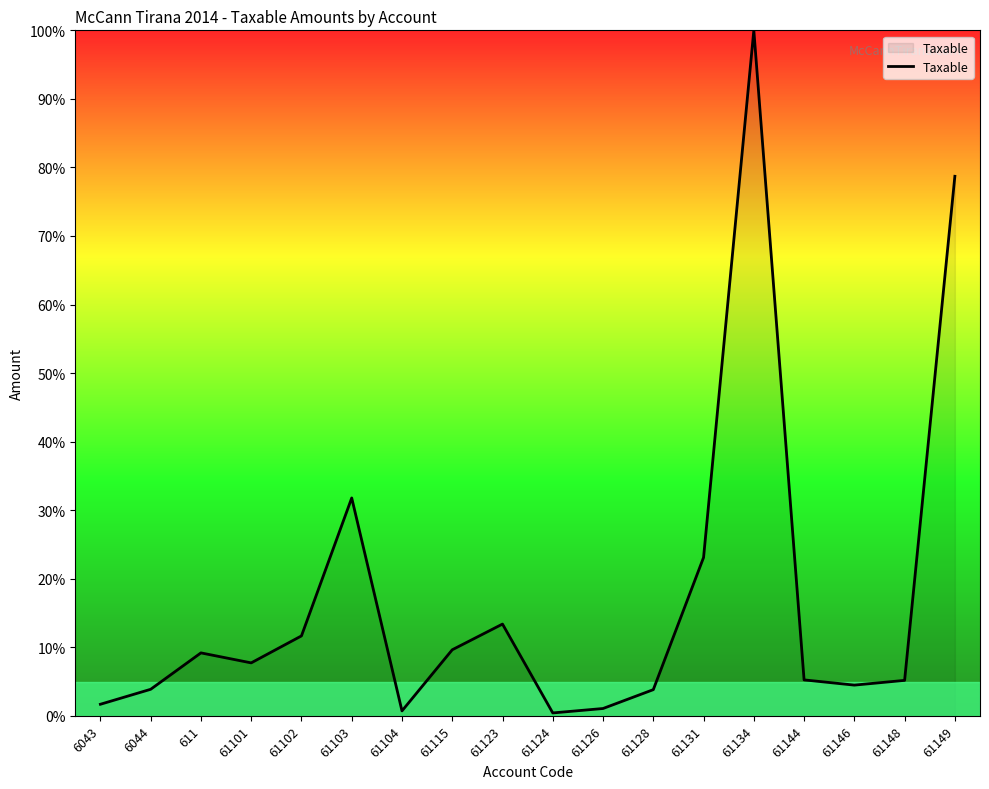

The value at 61148 is 5.2. True or false?

True